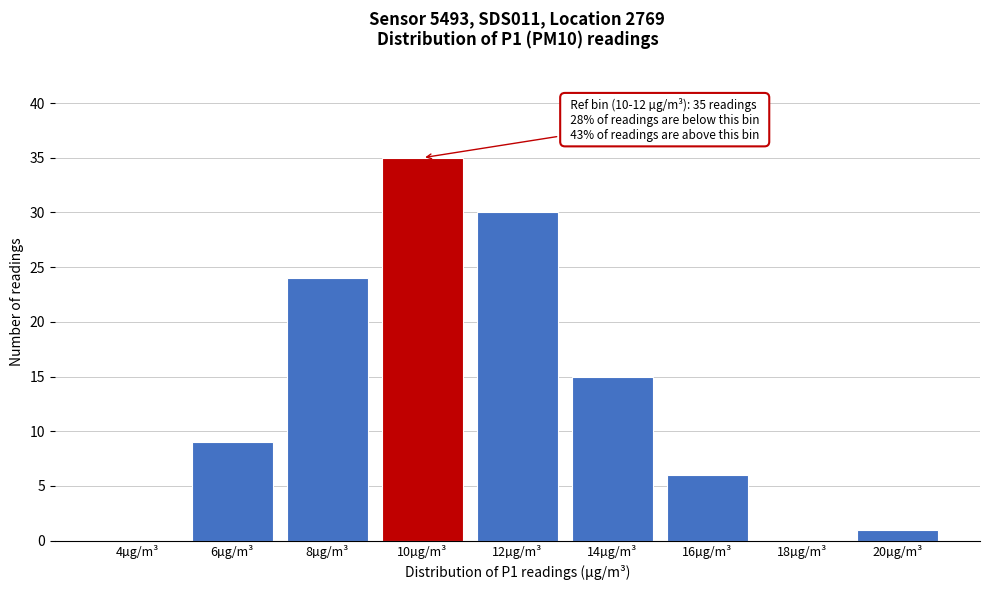

Reading left to right, transcribe all the data shown in this chart.

4µg/m³=0	6µg/m³=9	8µg/m³=24	10µg/m³=35	12µg/m³=30	14µg/m³=15	16µg/m³=6	18µg/m³=0	20µg/m³=1